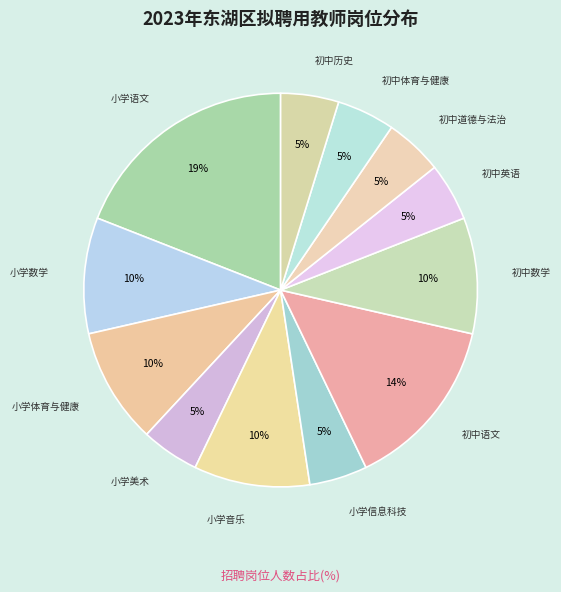

How many segments does this pie chart have?

12